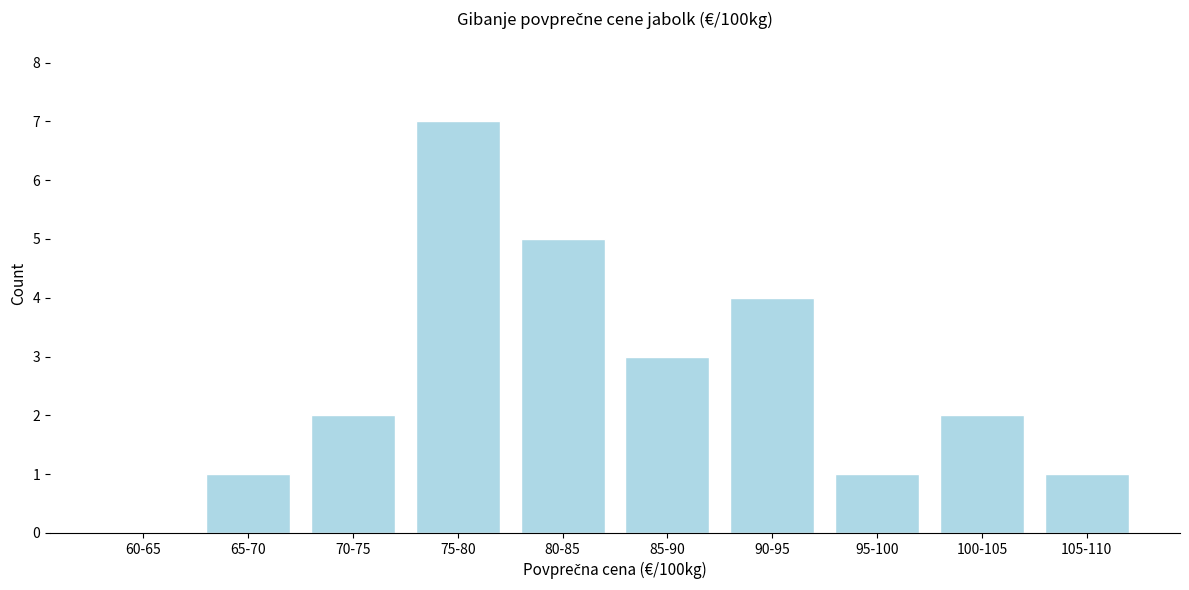

Reading left to right, what are all the values shown in this chart?

60-65=0	65-70=1	70-75=2	75-80=7	80-85=5	85-90=3	90-95=4	95-100=1	100-105=2	105-110=1